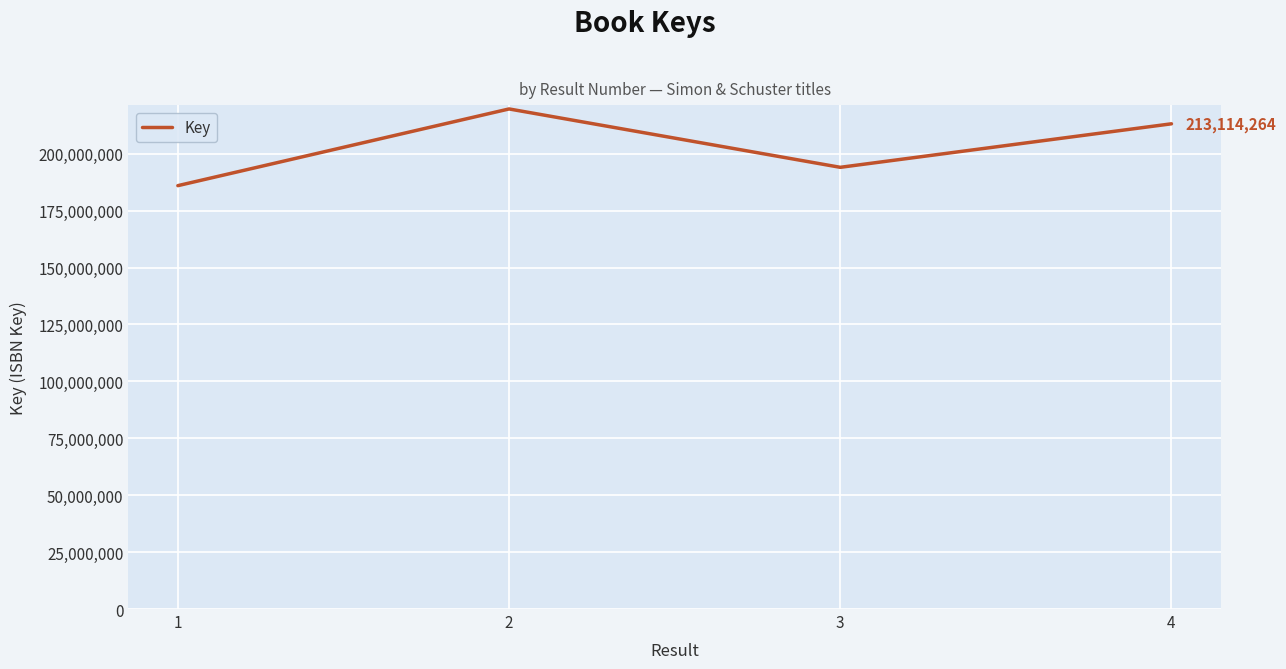

Which has a higher value, 4 or 3?

4